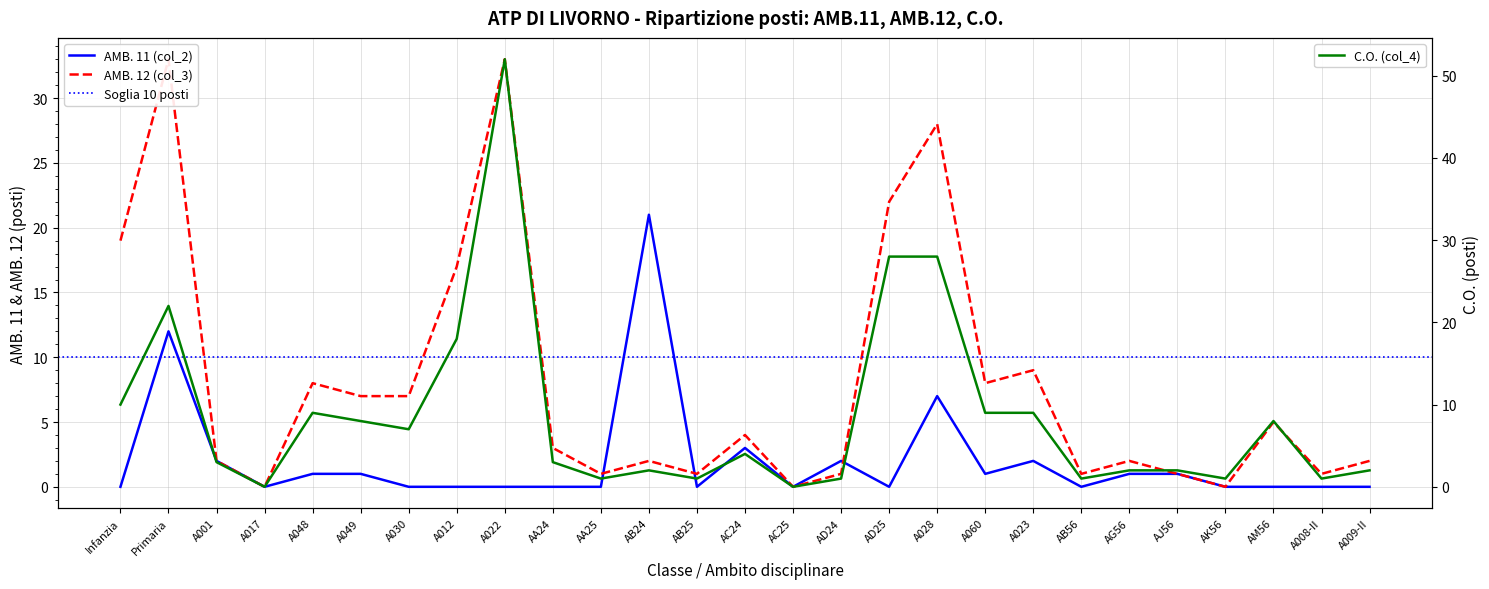

What is the label of the 3rd point from the right?

AM56